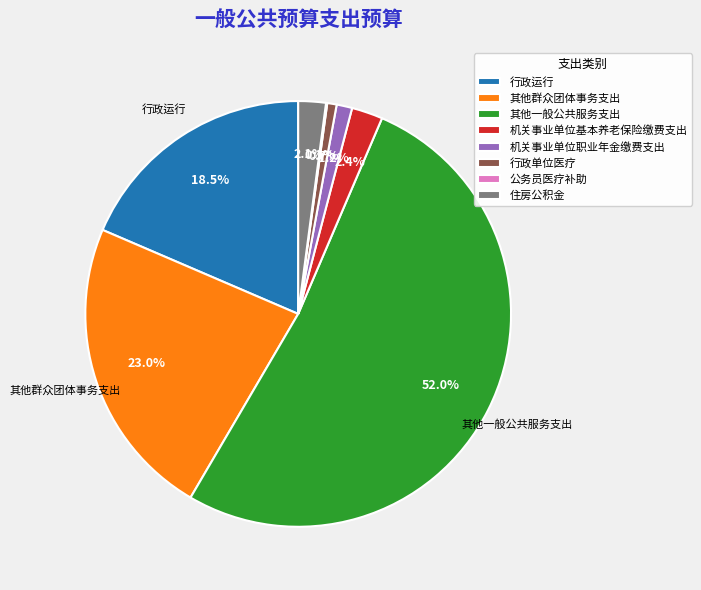

What is the total percentage of 其他群众团体事务支出 and 机关事业单位职业年金缴费支出?

24.2%